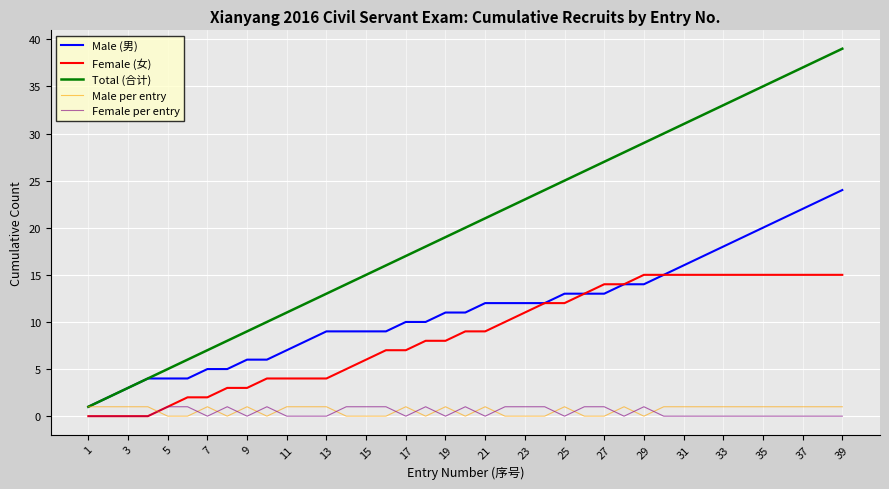

Reading left to right, what are all the values shown in this chart?

Male (男): 1	2	3	4	4	4	5	5	6	6	7	8	9	9	9	9	10	10	11	11	12	12	12	12	13	13	13	14	14	15	16	17	18	19	20	21	22	23	24
Female (女): 0	0	0	0	1	2	2	3	3	4	4	4	4	5	6	7	7	8	8	9	9	10	11	12	12	13	14	14	15	15	15	15	15	15	15	15	15	15	15
Total (合计): 1	2	3	4	5	6	7	8	9	10	11	12	13	14	15	16	17	18	19	20	21	22	23	24	25	26	27	28	29	30	31	32	33	34	35	36	37	38	39
Male per entry: 1	1	1	1	0	0	1	0	1	0	1	1	1	0	0	0	1	0	1	0	1	0	0	0	1	0	0	1	0	1	1	1	1	1	1	1	1	1	1
Female per entry: 0	0	0	0	1	1	0	1	0	1	0	0	0	1	1	1	0	1	0	1	0	1	1	1	0	1	1	0	1	0	0	0	0	0	0	0	0	0	0